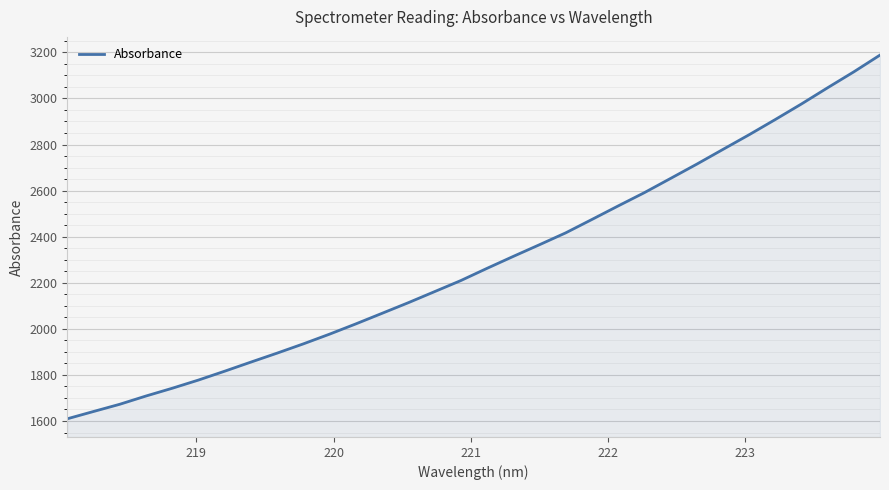

What is the difference between the maximum and minimum values?

1578.7